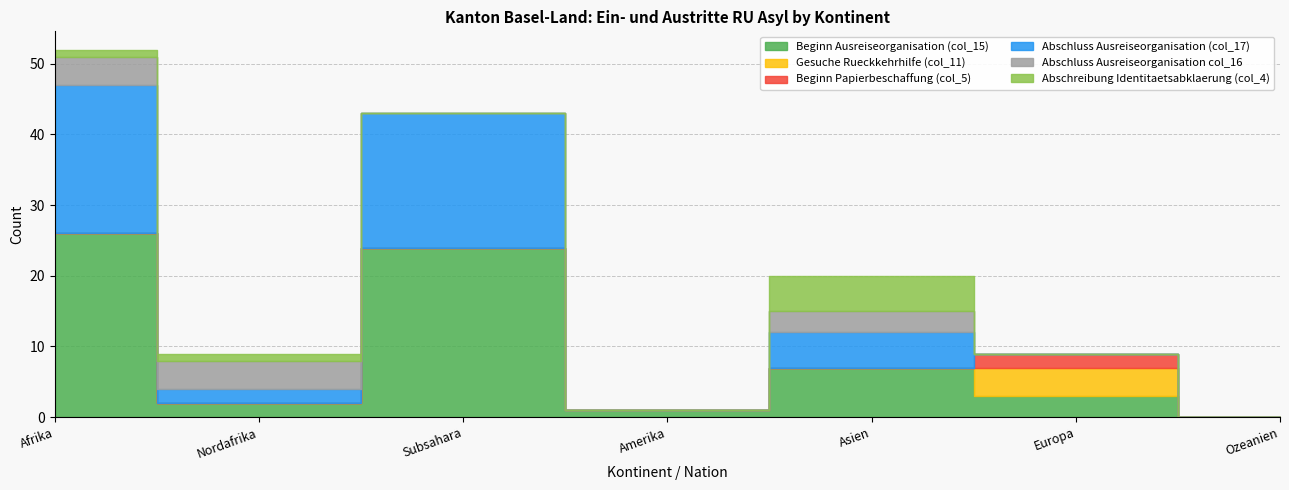

True or false: Beginn Ausreiseorganisation (col_15) and Abschreibung Identitaetsabklaerung (col_4) cross at least once.

False